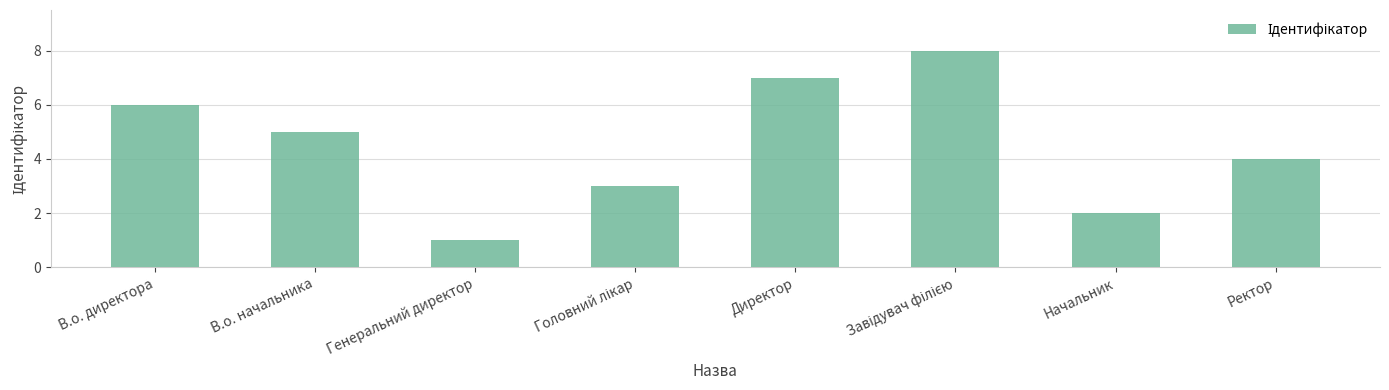

Which label corresponds to the smallest value in the chart?

Генеральний директор